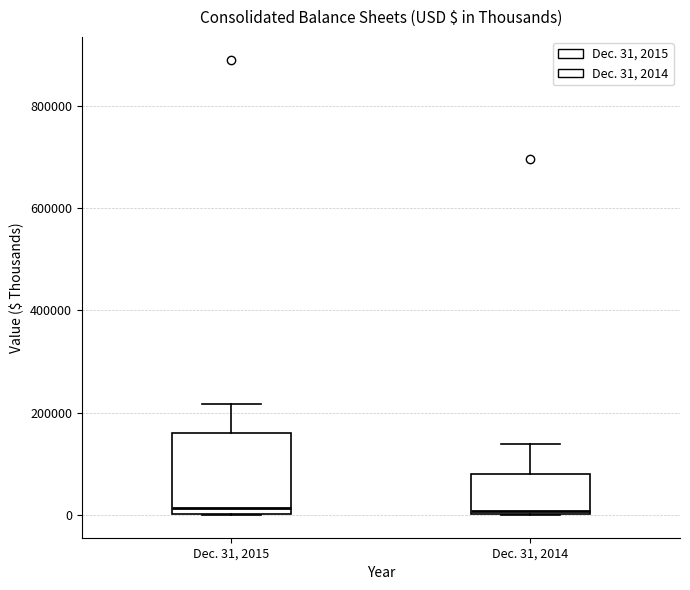

Comparing the boxes themselves (not the whiskers), which one is the tallest?

Dec. 31, 2015